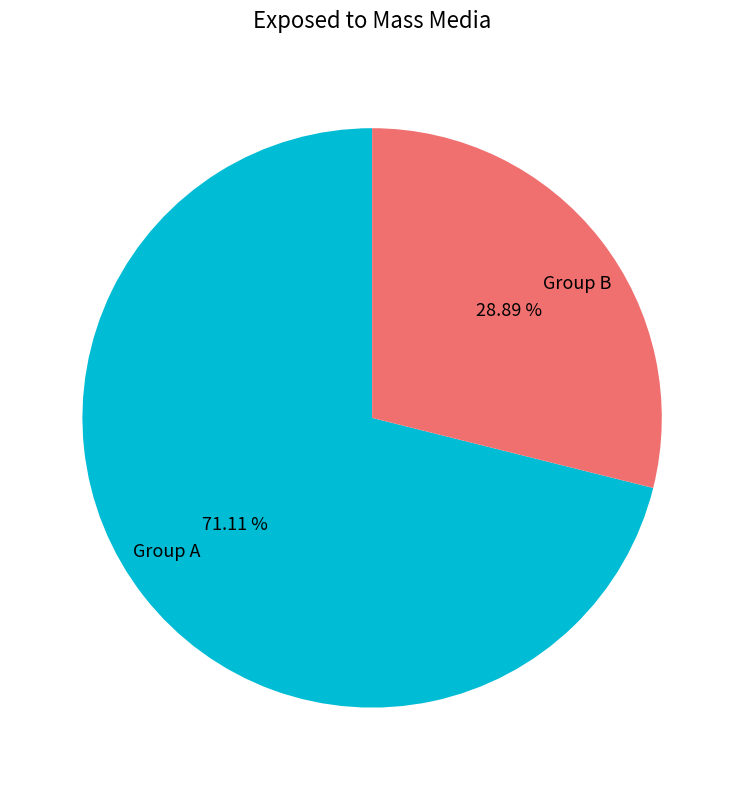

Between Group A and Group B, which is larger?

Group A